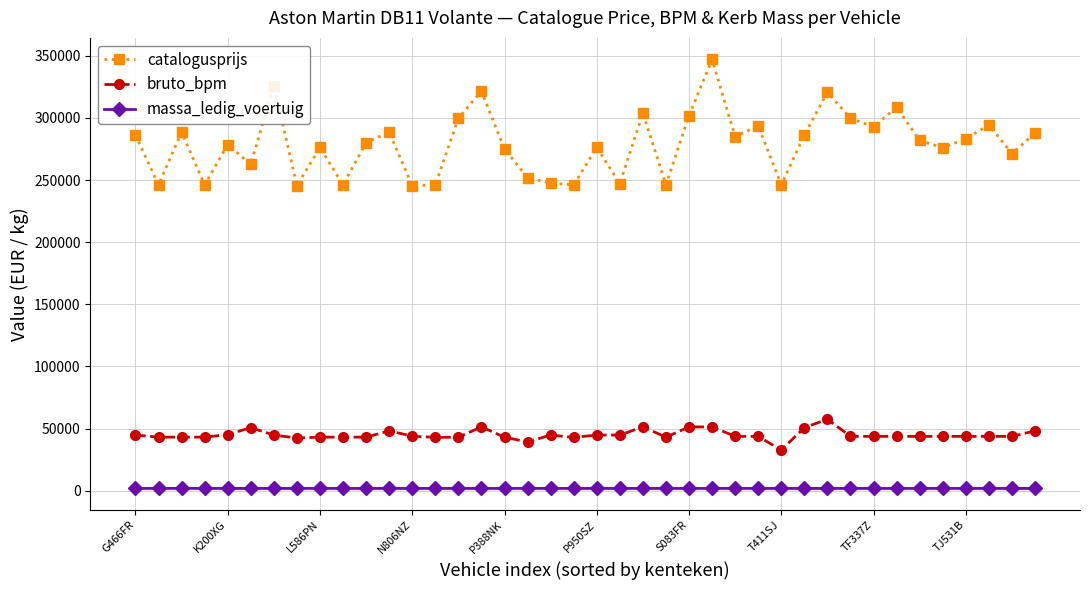

List the series in order of their overall mean, lowest first.

massa_ledig_voertuig, bruto_bpm, catalogusprijs